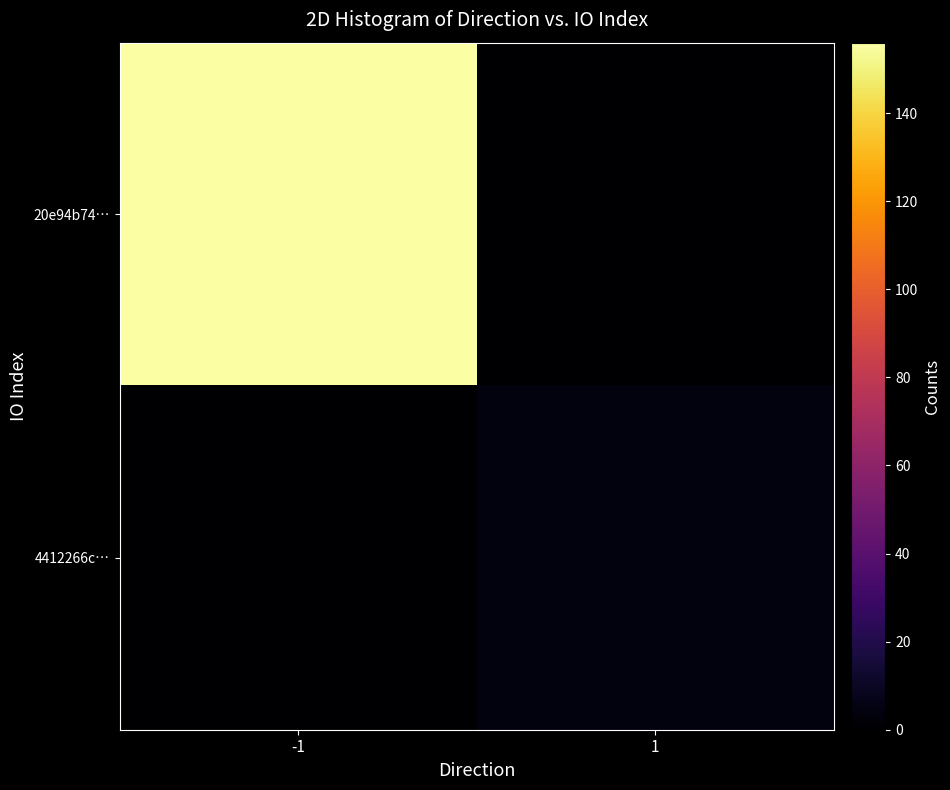

At which category is the sum across all series the highest?

-1